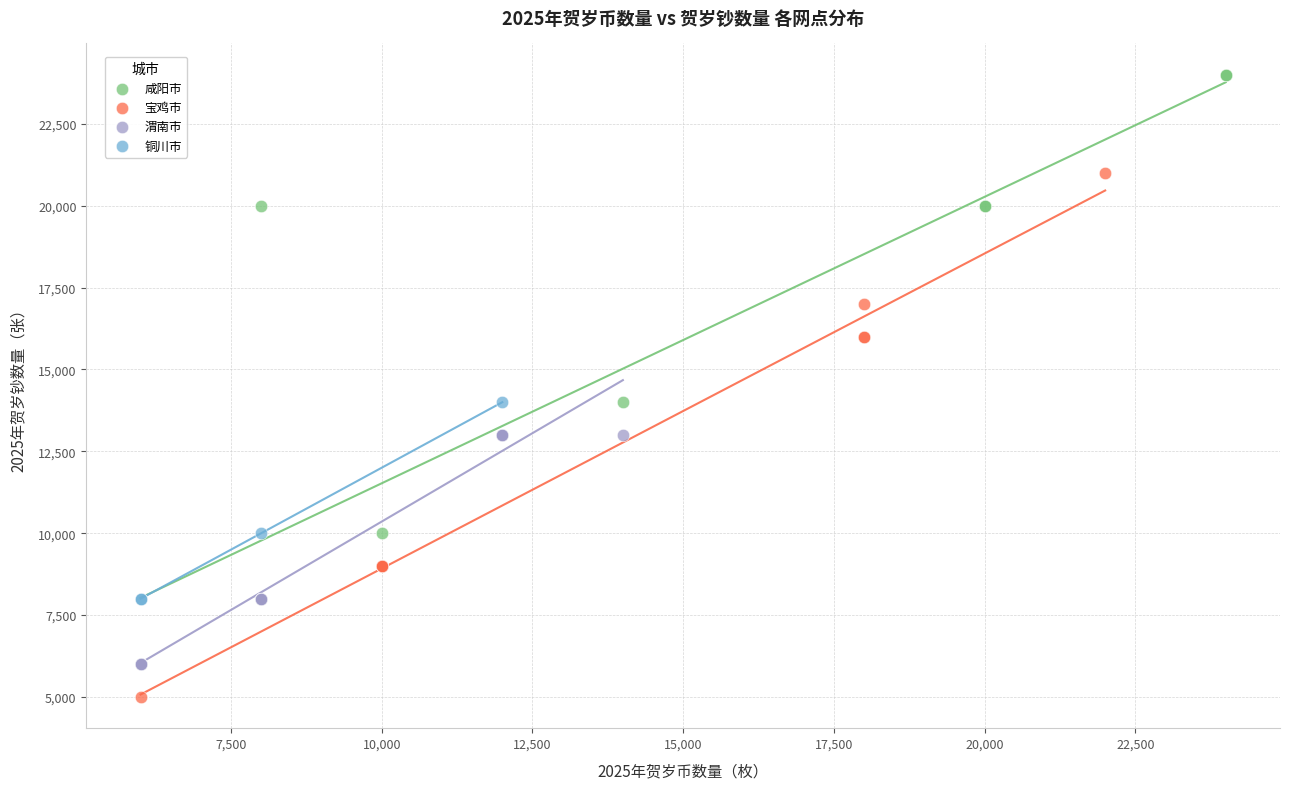

Which series has the widest spread of Y values?

咸阳市